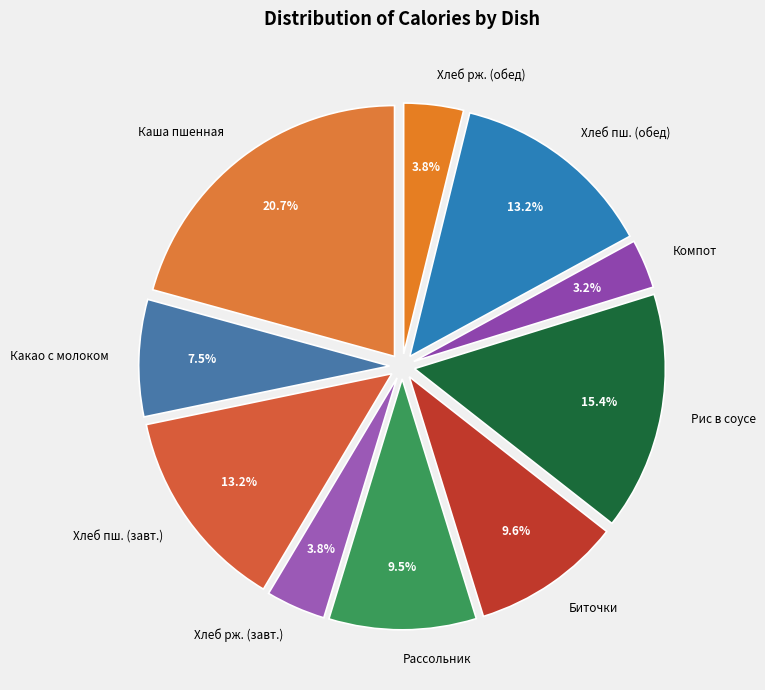

Count the number of slices in the pie.

10